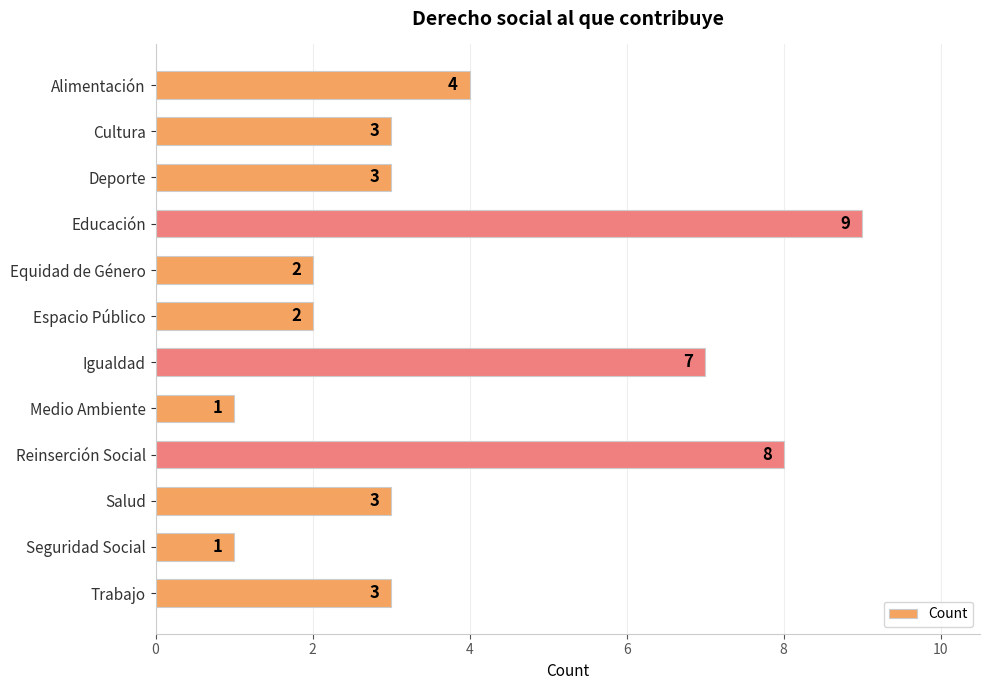

Reading bottom to top, transcribe all the data shown in this chart.

Trabajo=3	Seguridad Social=1	Salud=3	Reinserción Social=8	Medio Ambiente=1	Igualdad=7	Espacio Público=2	Equidad de Género=2	Educación=9	Deporte=3	Cultura=3	Alimentación=4